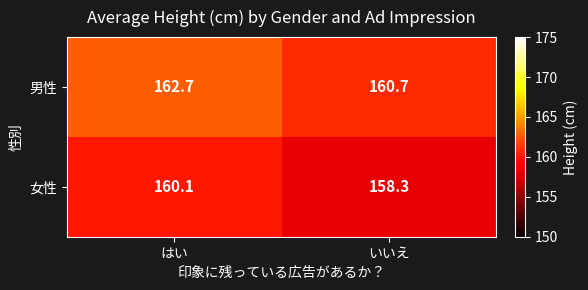

At which label does 男性 first exceed 162?

はい